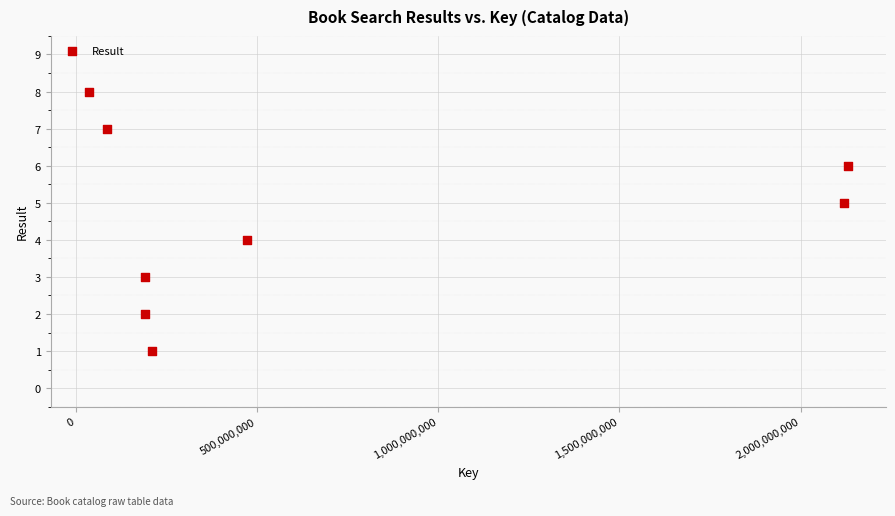

What is the average X value?

679614469